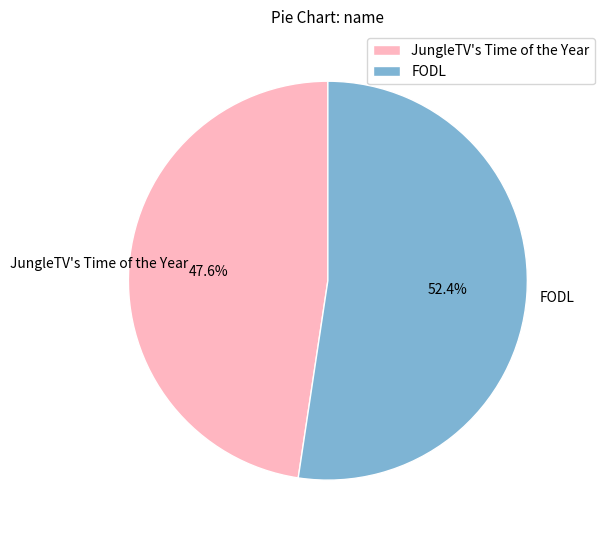

To the nearest percent, what is the difference between the JungleTV's Time of the Year and FODL slice percentages?

5%